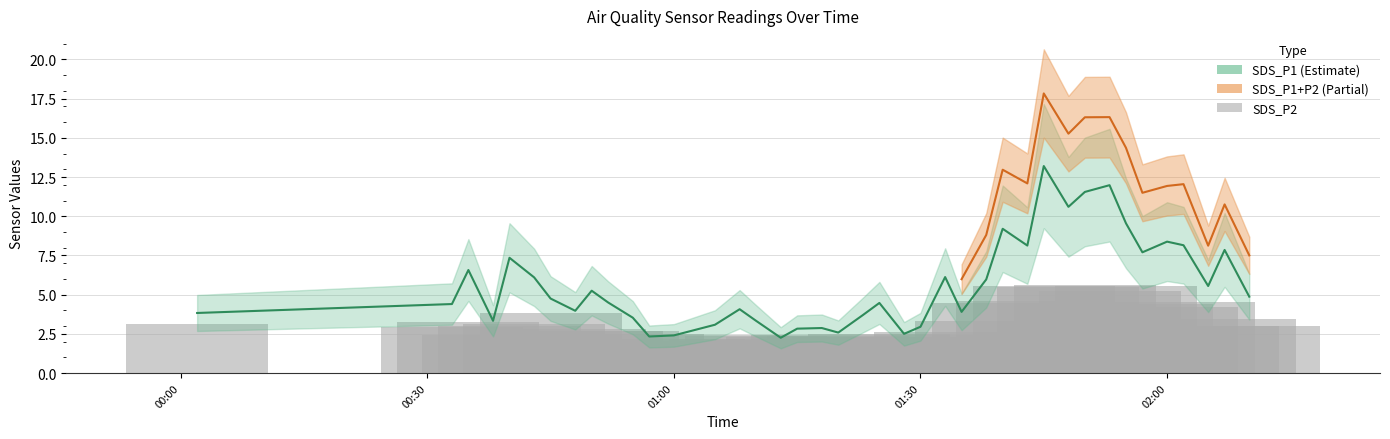

What is the minimum value shown in the chart?

2.0